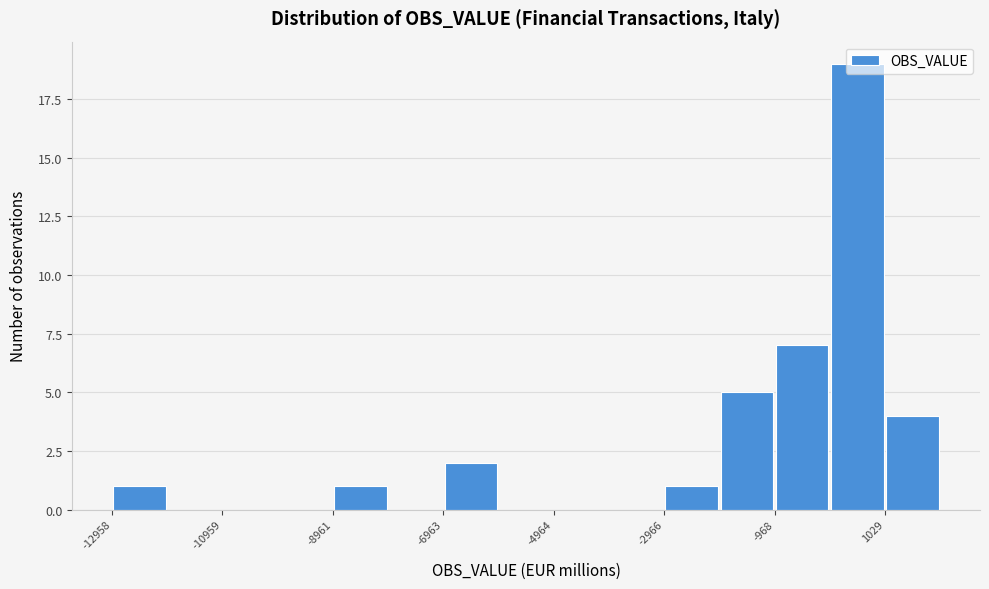

What is the height of the bar covering 0 to 1000 on the x-axis? Neither the bar edges nor the heights are printed on the chart, so give them approximately, as read against the axes.

19